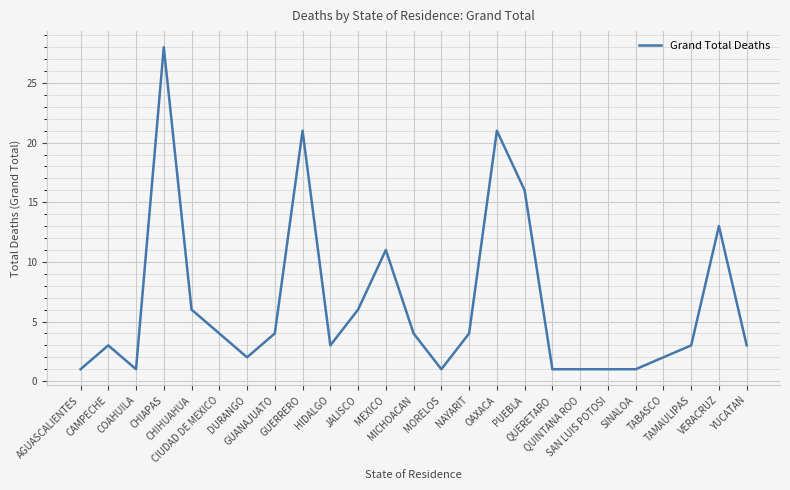

What is the difference between the maximum and minimum values?

27